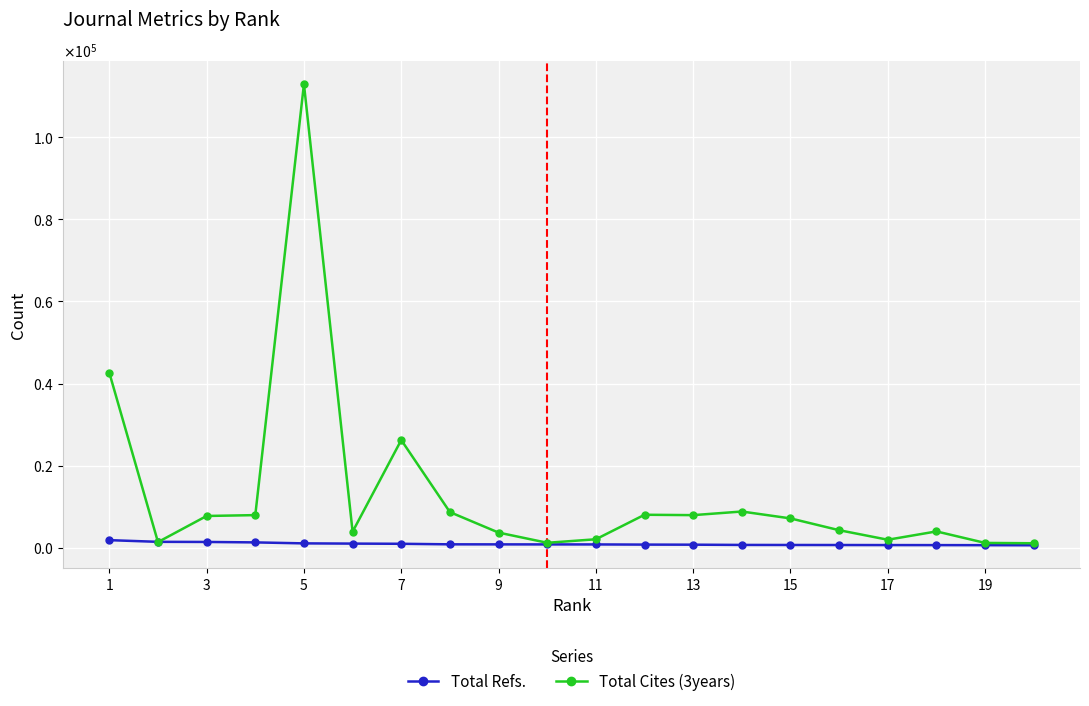

Which series has the largest total across all categories?

Total Cites (3years)